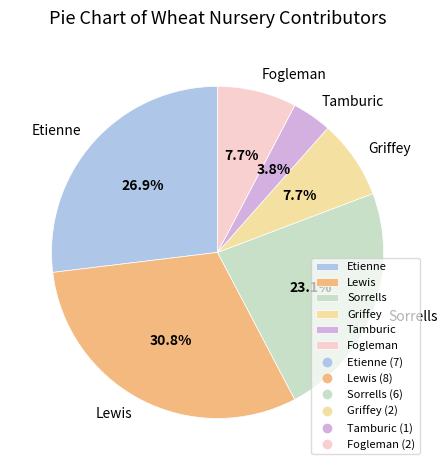

Does Lewis represent more than half of the total?

No